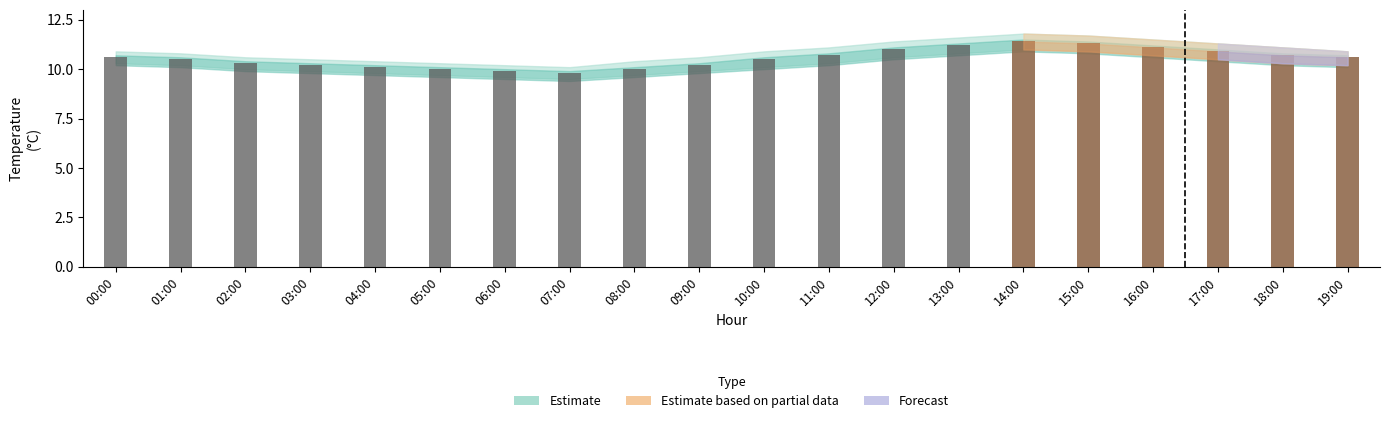

Reading right to left, list all the values displayed in this chart.

10.6	10.7	10.9	11.1	11.3	11.4	11.2	11.0	10.7	10.5	10.2	10.0	9.8	9.9	10.0	10.1	10.2	10.3	10.5	10.6